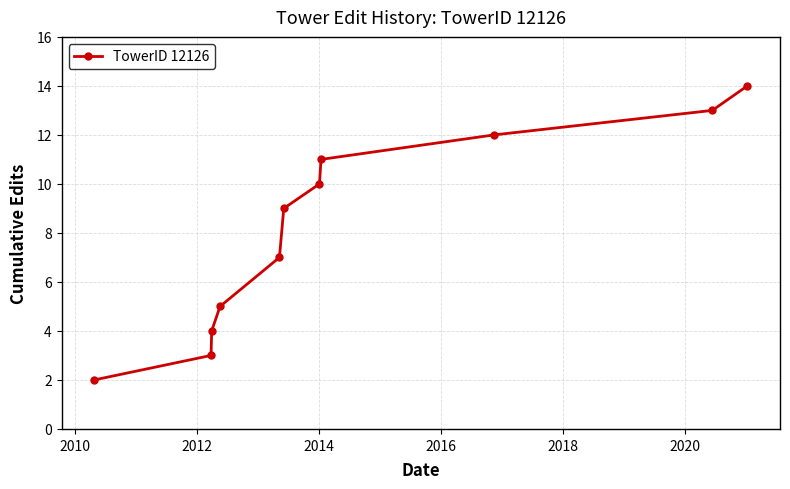

True or false: there are more than 1 points higher than both neighbors.

False